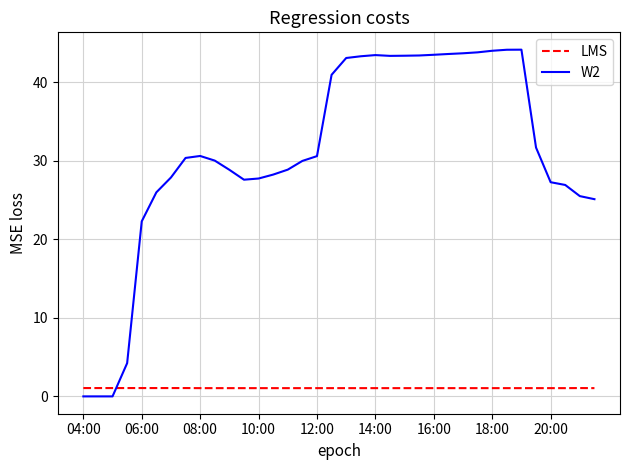

Which series has the largest range (max minus min)?

W2